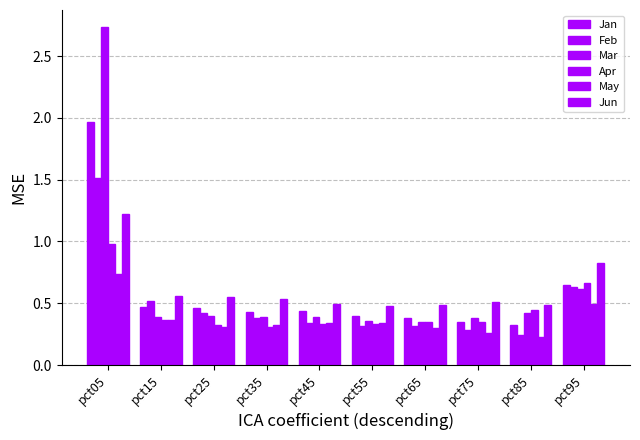

What is the maximum value for Apr?

1.0